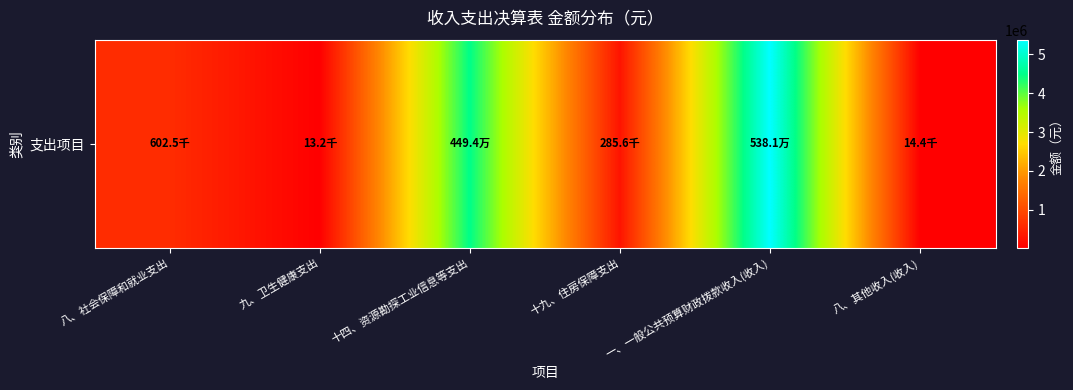

Rank the categories by value from highest to lowest.

一、一般公共预算财政拨款收入(收入), 十四、资源勘探工业信息等支出, 八、社会保障和就业支出, 十九、住房保障支出, 八、其他收入(收入), 九、卫生健康支出